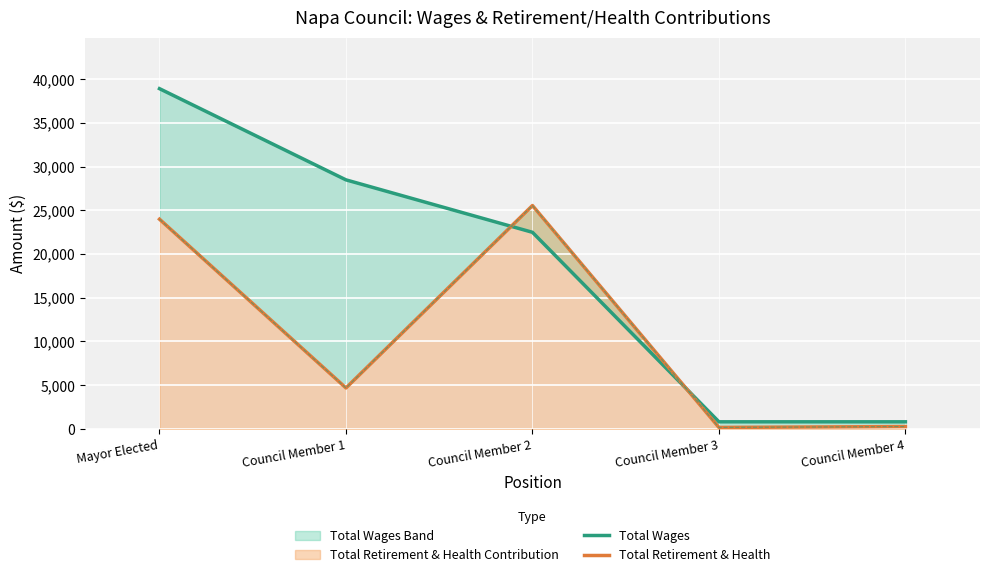

True or false: Total Retirement & Health has a value of 173 at Council Member 4.

False